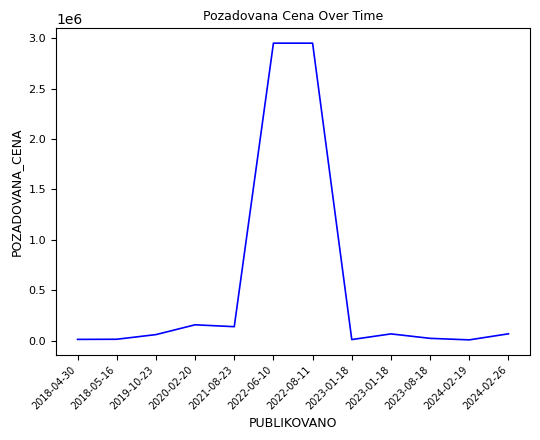

Where is the first local maximum?

2020-02-20